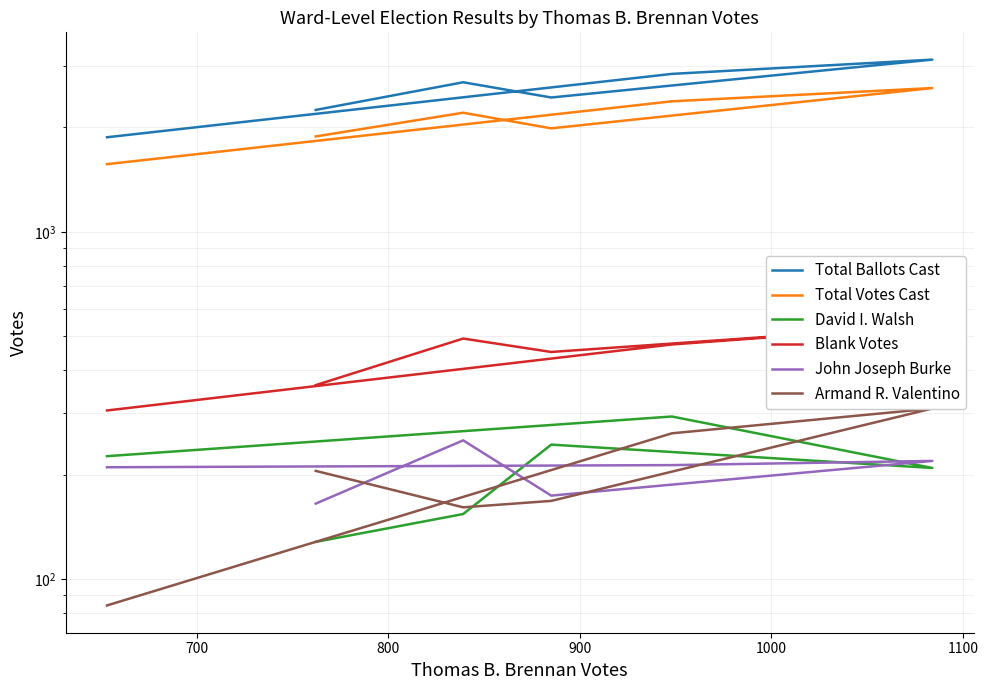

Reading left to right, what are all the values shown in this chart?

Total Ballots Cast: 2245	2697	2438	3134	2851	1873
Total Votes Cast: 1883	2204	1987	2596	2377	1567
David I. Walsh: 128	154	244	209	294	226
Blank Votes: 362	493	451	538	474	306
John Joseph Burke: 165	251	174	219	213	210
Armand R. Valentino: 205	161	168	310	263	84